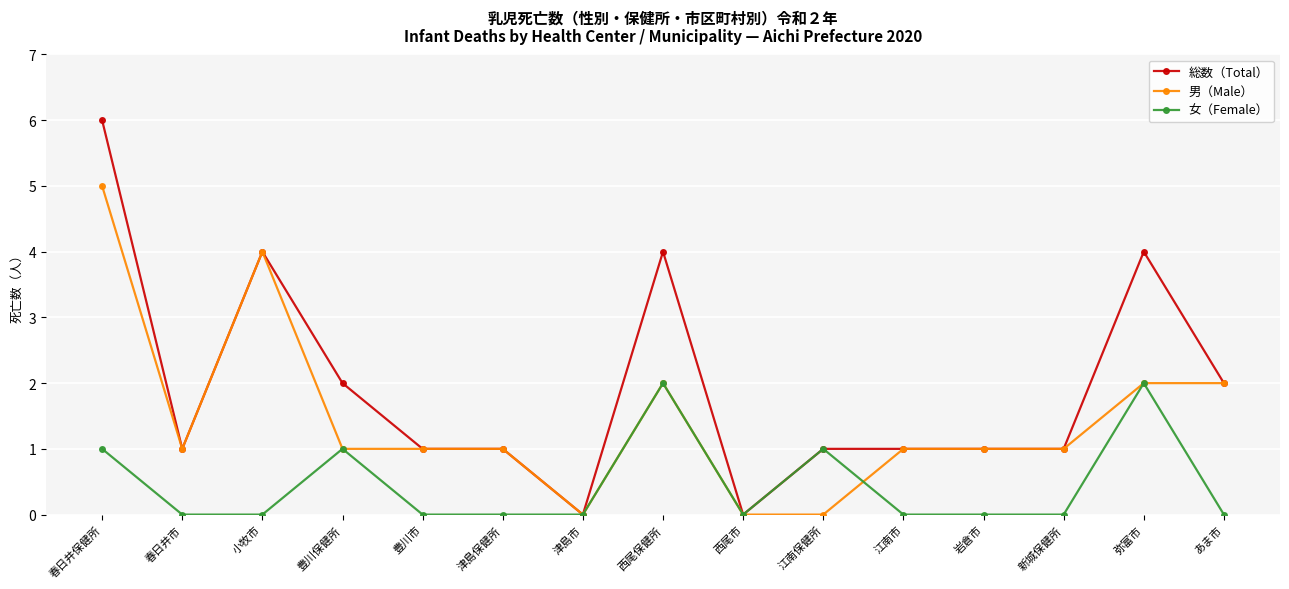

List the series in order of their peak value, highest first.

総数（Total）, 男（Male）, 女（Female）